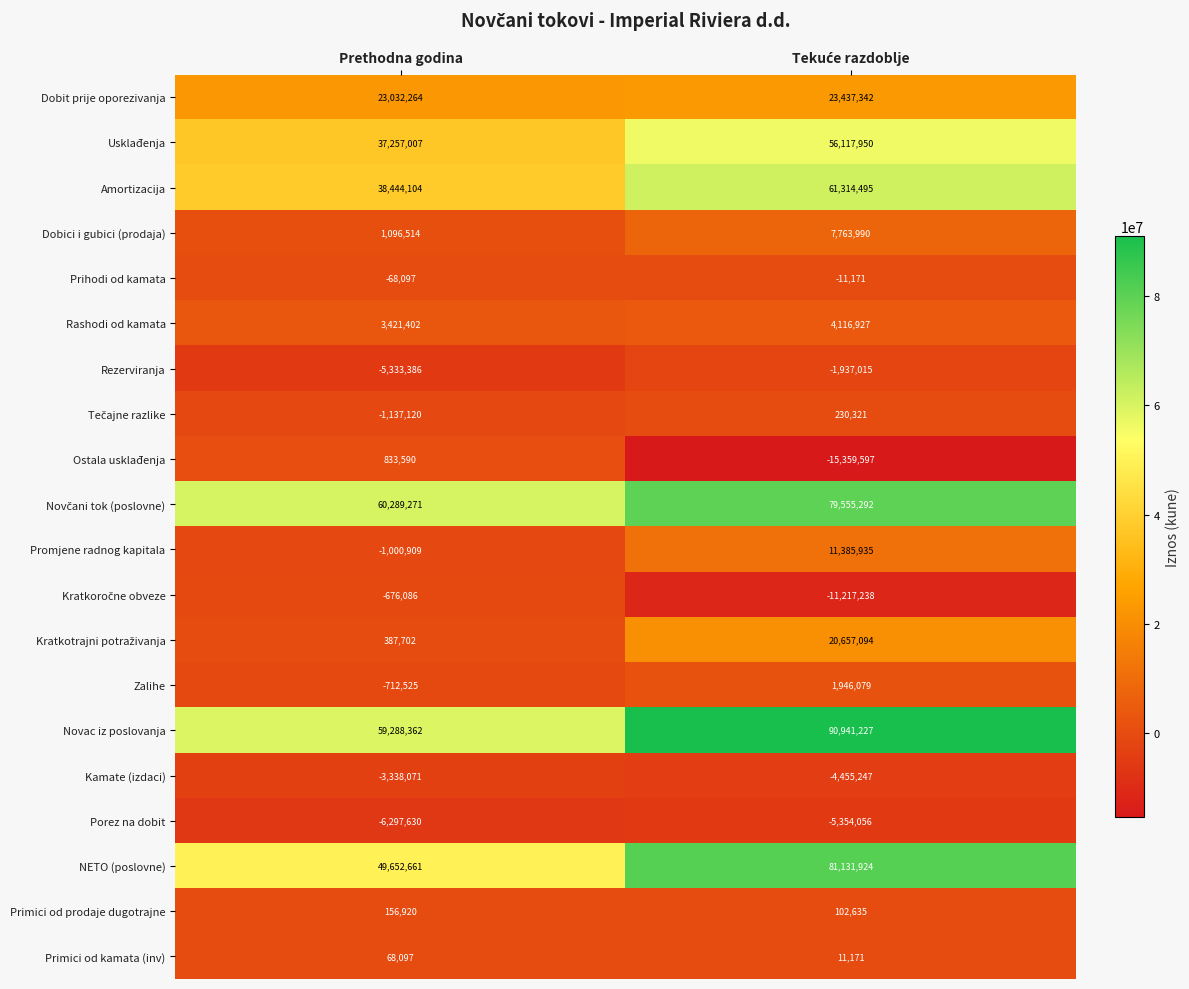

Read the Usklađenja value at Prethodna godina, to the nearest 50.

37257000